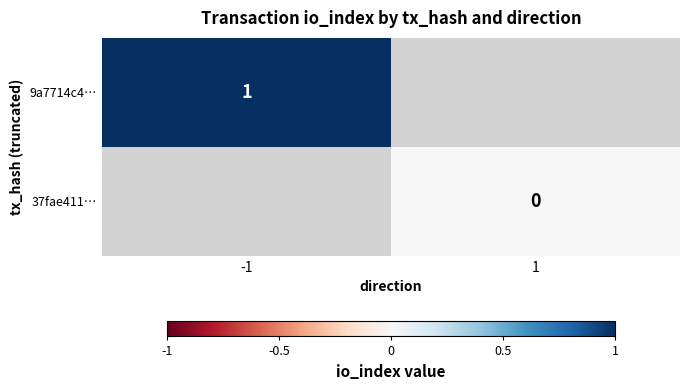

The value of 9a7714c4… at -1 is 1. True or false?

True